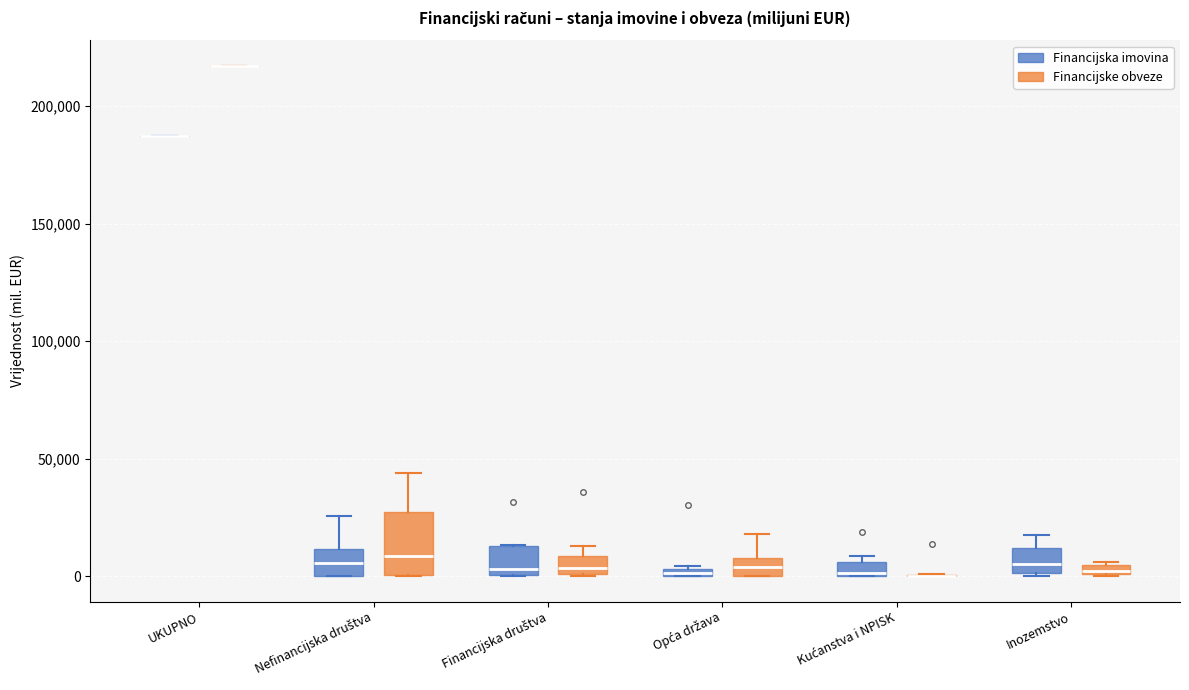

Which box is the tallest, from its lower edge to its upper edge?

Nefinancijska društva (Financijske obveze)